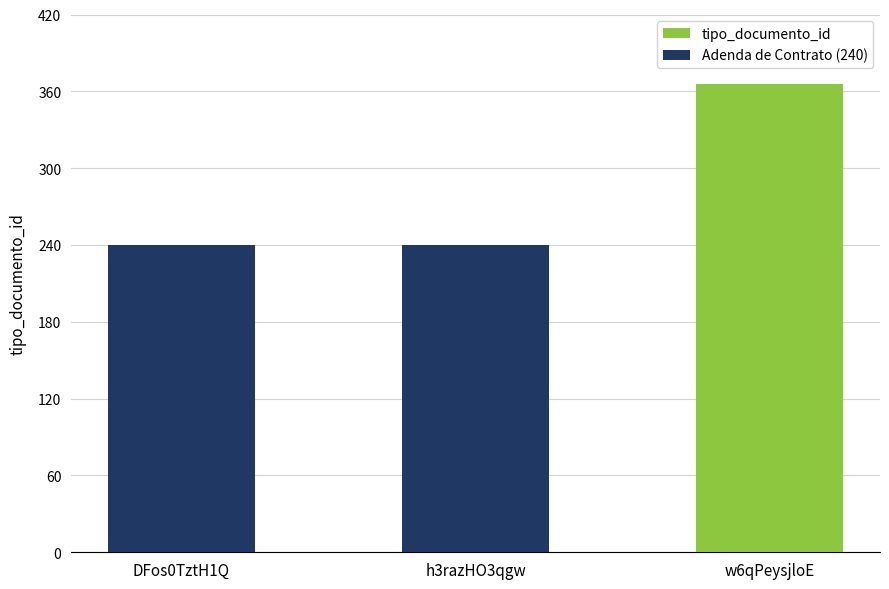

Reading left to right, list all the values displayed in this chart.

tipo_documento_id: DFos0TztH1Q=240	h3razHO3qgw=240	w6qPeysjloE=366
Adenda de Contrato (240): DFos0TztH1Q=240	h3razHO3qgw=240	w6qPeysjloE=0